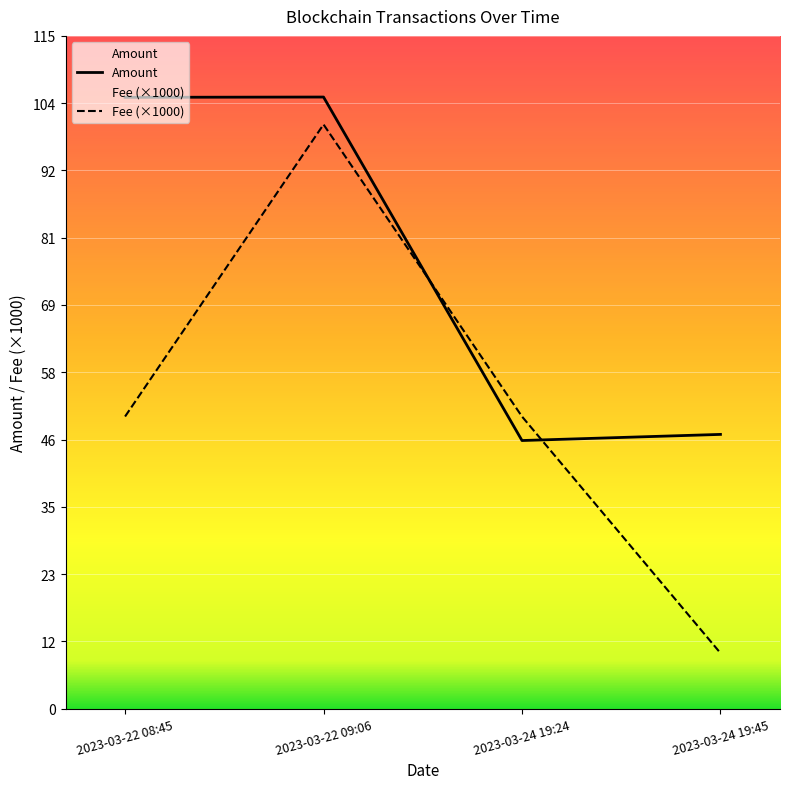

Where is the first local maximum for Amount?

2023-03-22 09:06